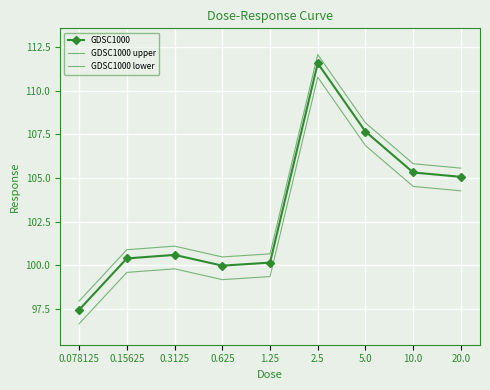

Where does the GDSC1000 upper series first go above 101?

0.3125